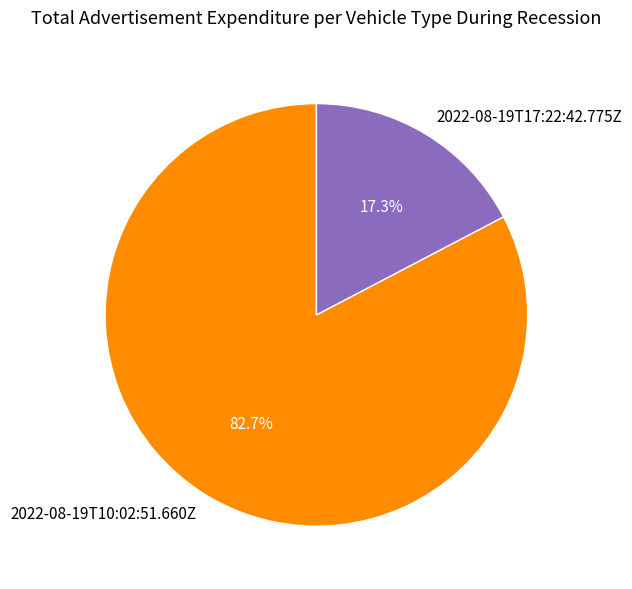

What portion of the pie excludes 2022-08-19T10:02:51.660Z?

17.3%